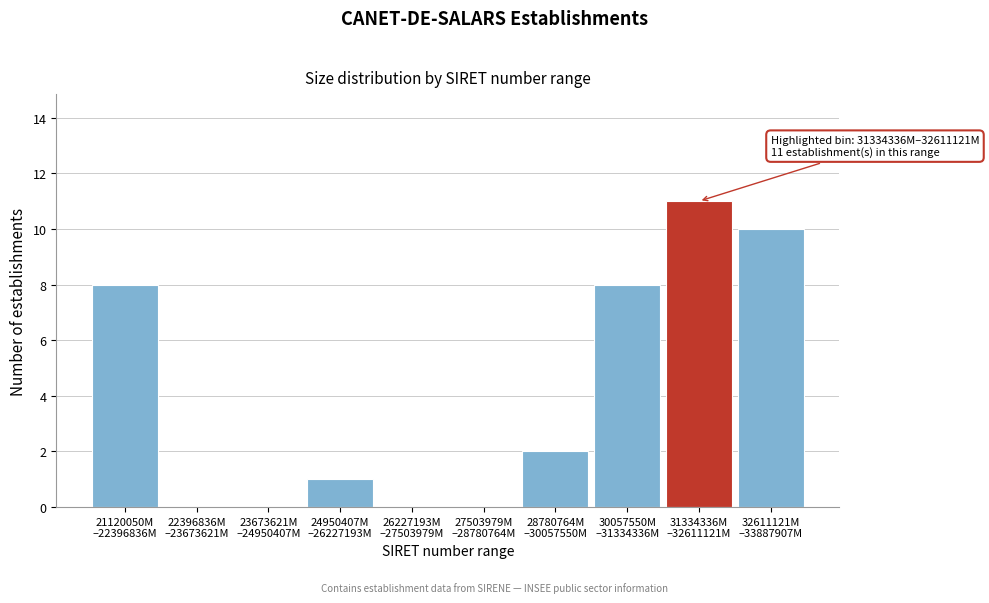

What is the greatest value displayed?

11